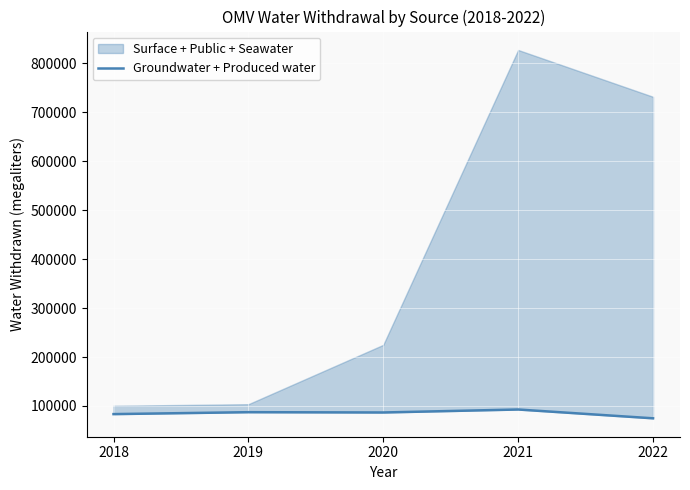

Is it true that the value at 2022 is 105884?

False